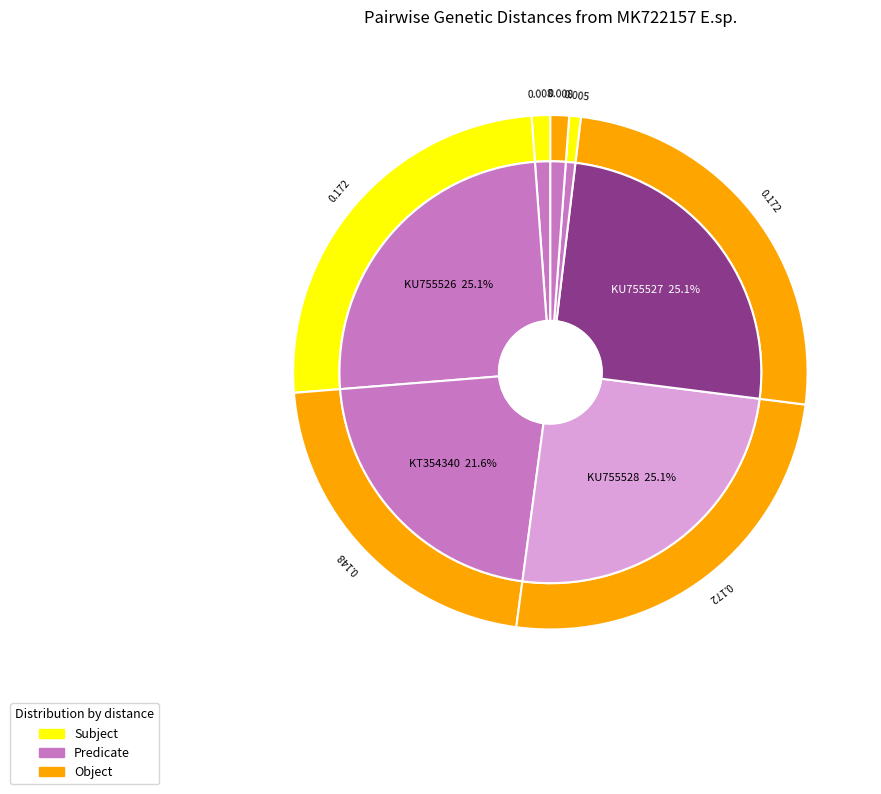

Rank the categories by value from highest to lowest.

KU755526 E. ugandanus, KU755528 E. ugandanus, KU755527 E. ugandanus, KT354340 E. indicus, MK722156 E. sp., PQ730041 E. renae sp. nov., PQ7300410 E. renae sp. nov.